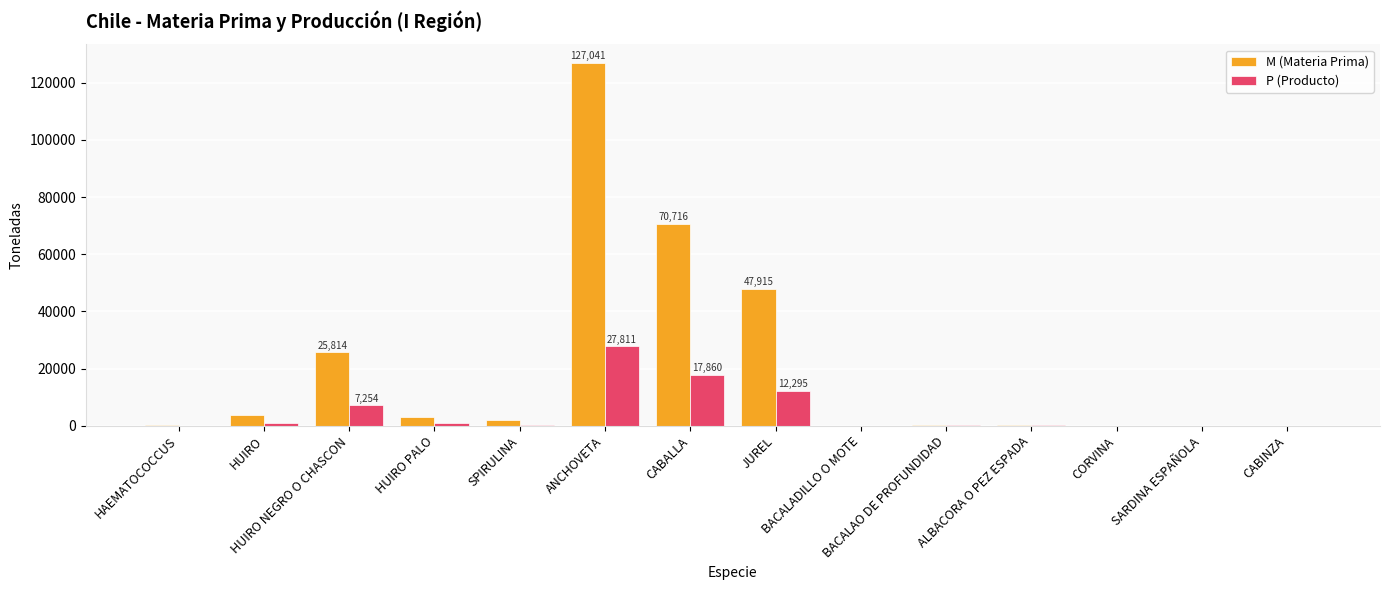

Which series has the largest total across all categories?

M (Materia Prima)